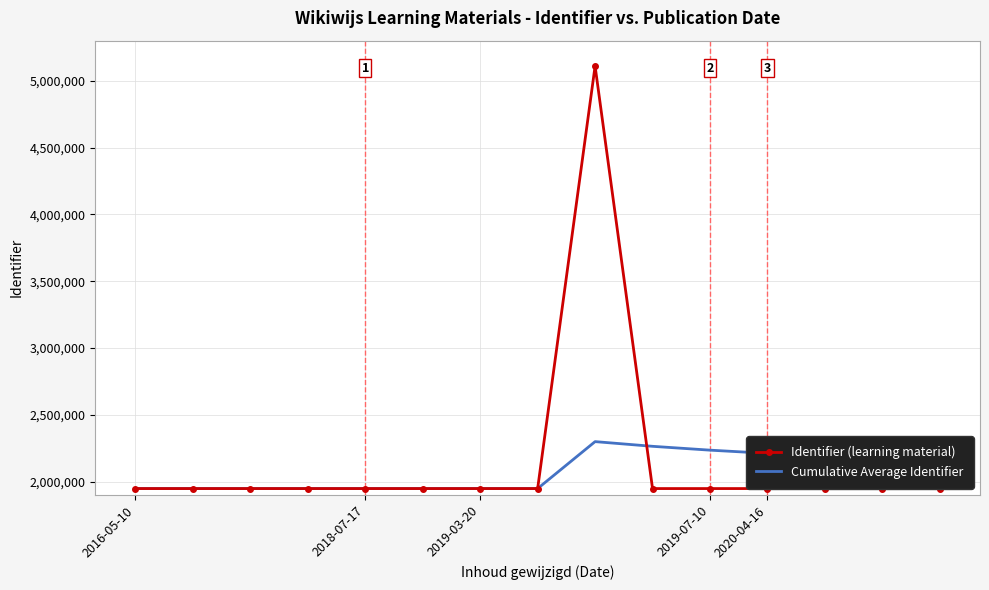

What is the minimum value for Cumulative Average Identifier?

1948133.0